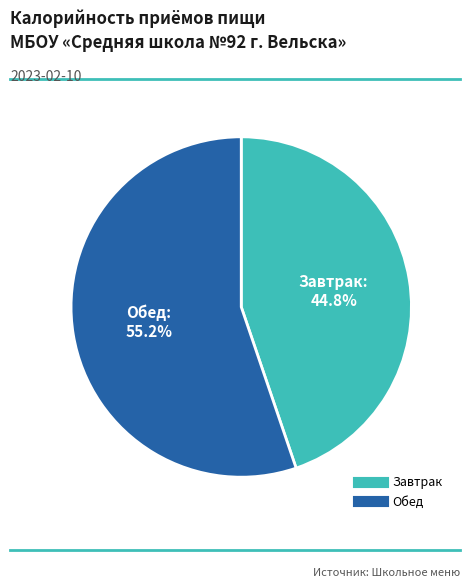

Count the number of slices in the pie.

2